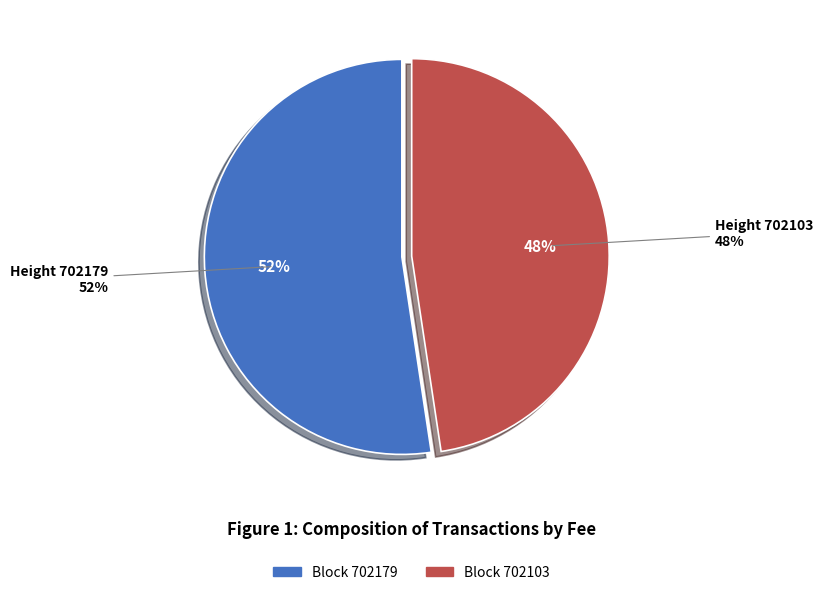

Do 702103 and 702179 together represent more than half of the pie?

Yes